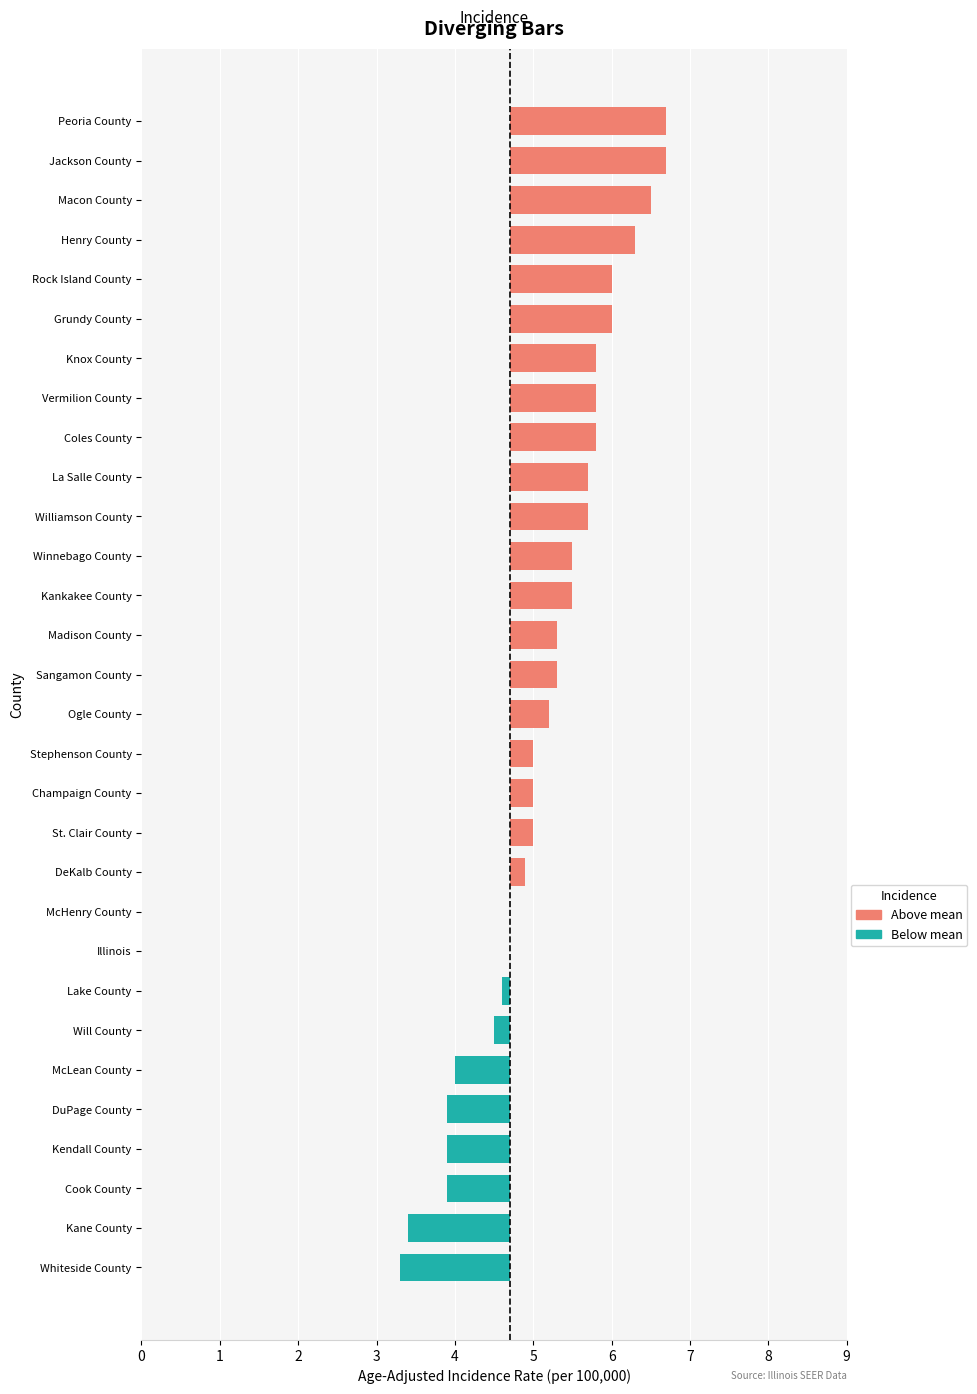

Count the number of categories in the chart.

30